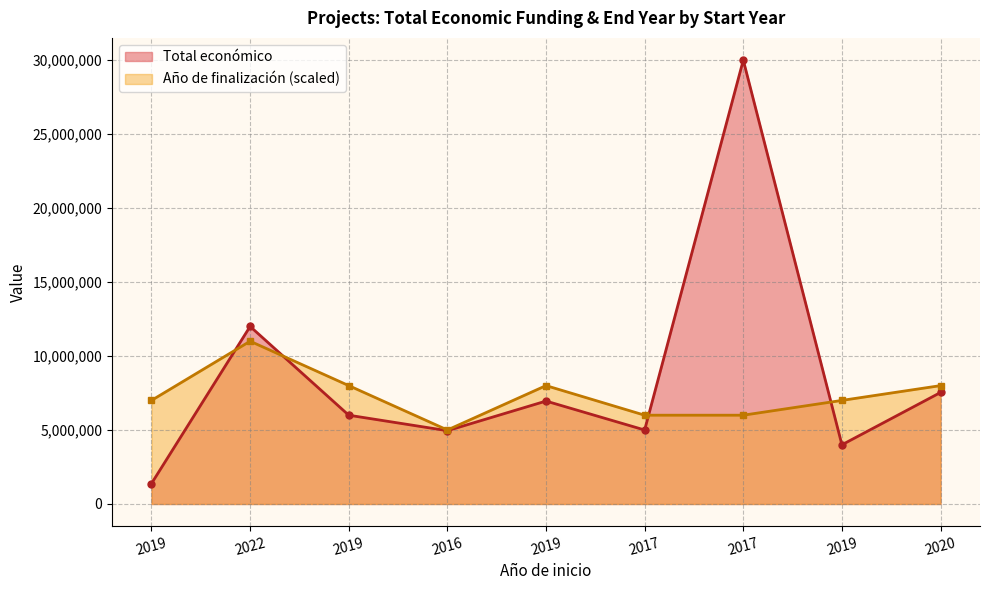

Where does the Total económico series first go above 5999753?

2022